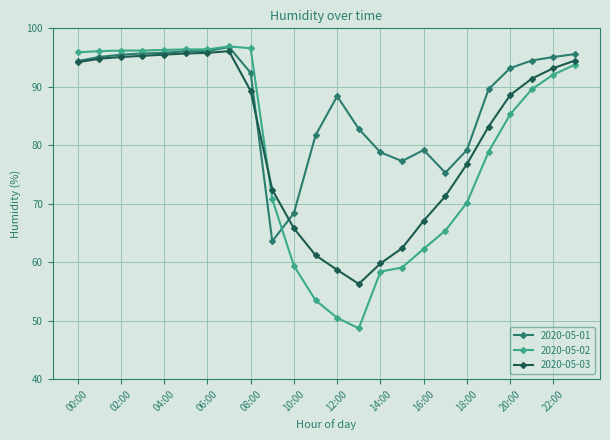

Which series has the largest range (max minus min)?

2020-05-02